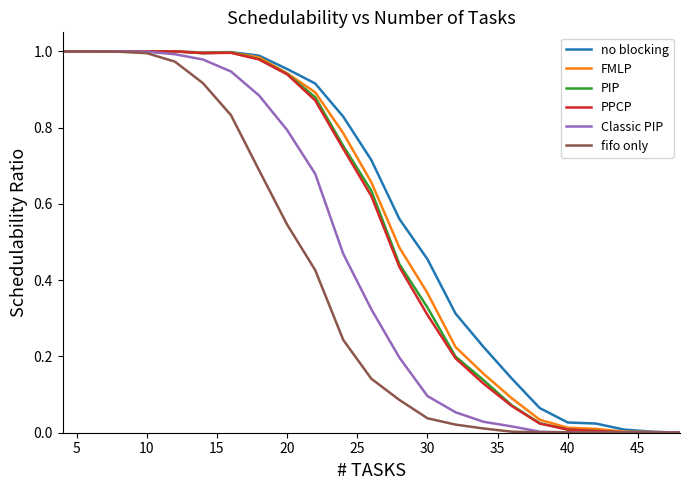

The value of PPCP at 10 is 1.0. True or false?

True